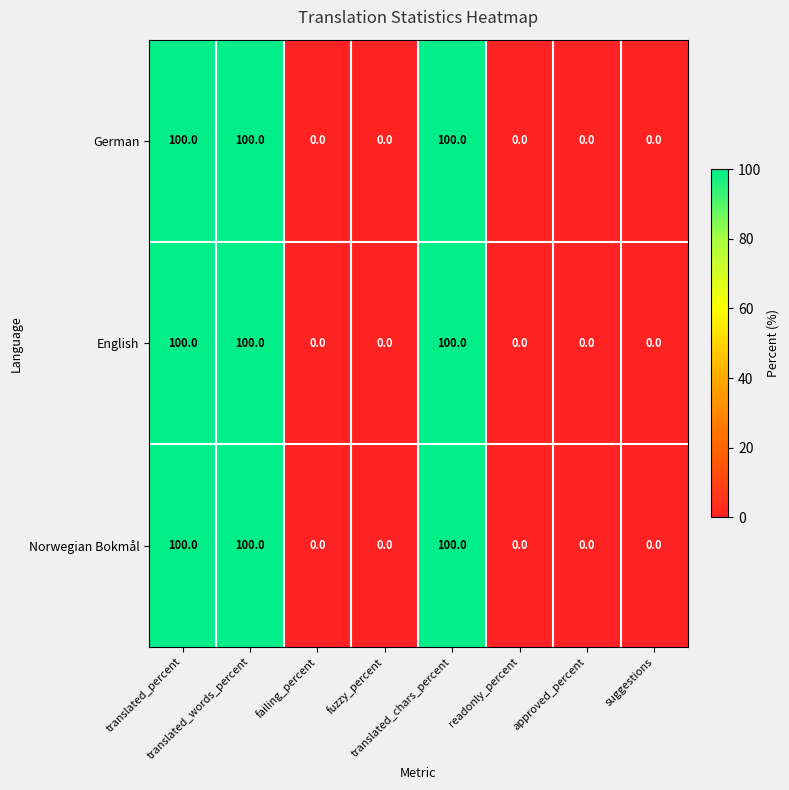

What is the average value of the Norwegian Bokmål series?

38